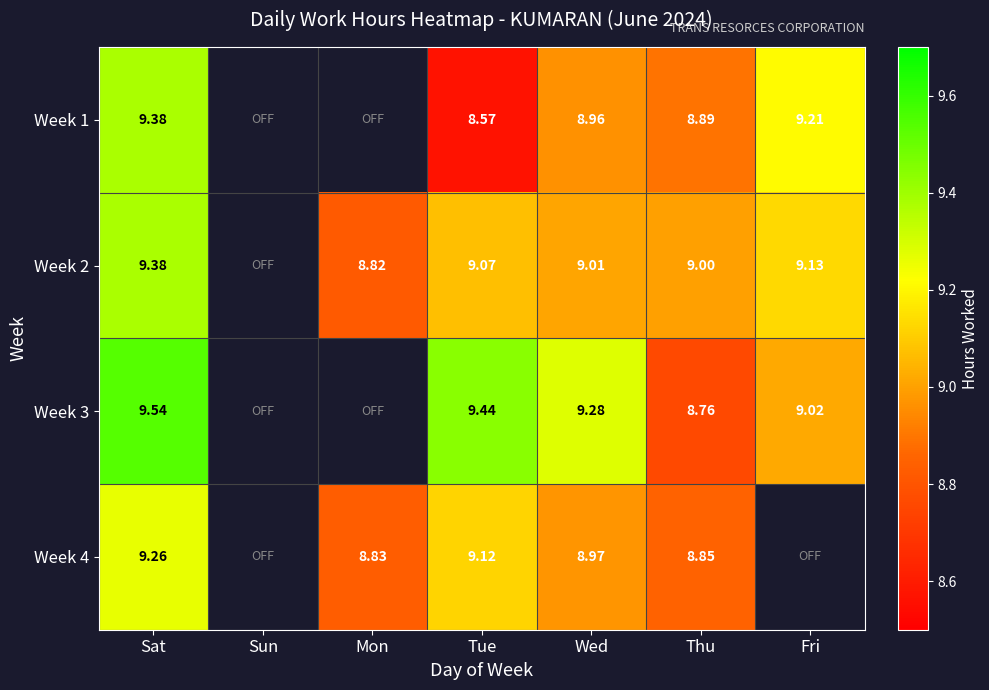

Which has a higher value, Tue or Mon?

Mon